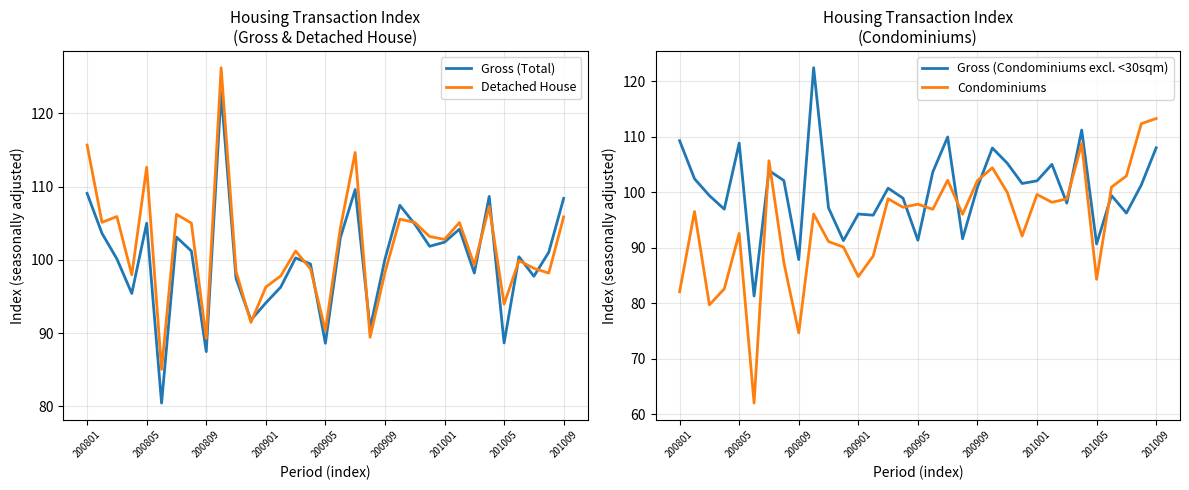

Reading left to right, extract all data points from this chart.

Gross (Total): 109.1	103.6	100.1	95.4	105.0	80.4	103.1	101.2	87.5	122.8	97.5	91.8	94.1	96.3	100.3	99.4	88.6	103.0	109.6	90.6	100.1	107.4	104.9	101.8	102.4	104.2	98.2	108.6	88.6	100.4	97.8	101.0	108.4
Detached House: 115.7	105.1	105.9	97.9	112.6	85.0	106.2	105.0	89.3	126.2	98.4	91.5	96.3	97.8	101.2	98.8	90.3	104.2	114.6	89.4	98.3	105.5	105.1	103.2	102.8	105.1	99.3	107.3	94.0	99.9	98.8	98.2	105.9
Gross (Condominiums excl. <30sqm): 109.3	102.4	99.4	97.0	108.9	81.3	103.9	102.1	87.9	122.5	97.2	91.3	96.1	95.9	100.8	99.0	91.4	103.7	110.0	91.6	100.9	108.0	105.3	101.6	102.1	105.0	98.1	111.2	90.7	99.4	96.3	101.3	108.0
Condominiums: 82.1	96.5	79.7	82.6	92.6	62.0	105.7	87.3	74.7	96.1	91.1	90.1	84.8	88.5	98.8	97.3	97.9	96.9	102.2	96.0	102.1	104.4	100.0	92.1	99.6	98.2	98.8	108.8	84.3	101.0	103.0	112.4	113.3